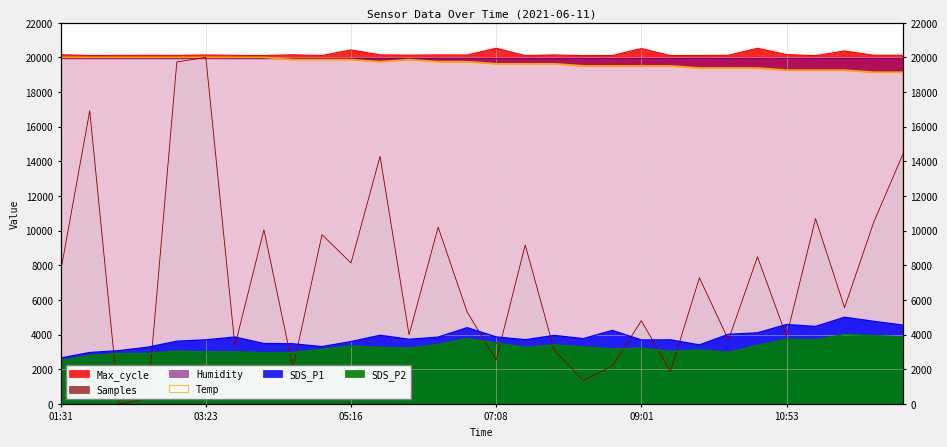

List the labels in order of Samples value, largest first.

03:23, 03:01, 01:54, 12:23, 05:38, 11:16, 12:01, 06:23, 04:08, 04:53, 07:31, 10:31, 05:16, 01:31, 09:46, 11:38, 06:46, 09:01, 06:01, 10:53, 10:08, 03:46, 07:53, 07:08, 08:38, 04:31, 09:23, 08:16, 02:38, 02:16